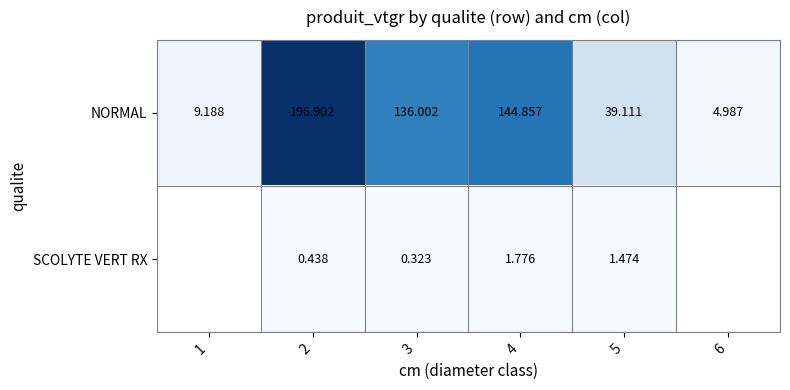

Rank the series at 2 from lowest to highest value.

SCOLYTE VERT RX, NORMAL